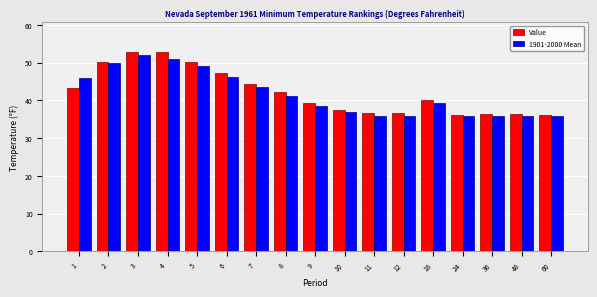

Is it true that Value equals 50.2 at 5?

True